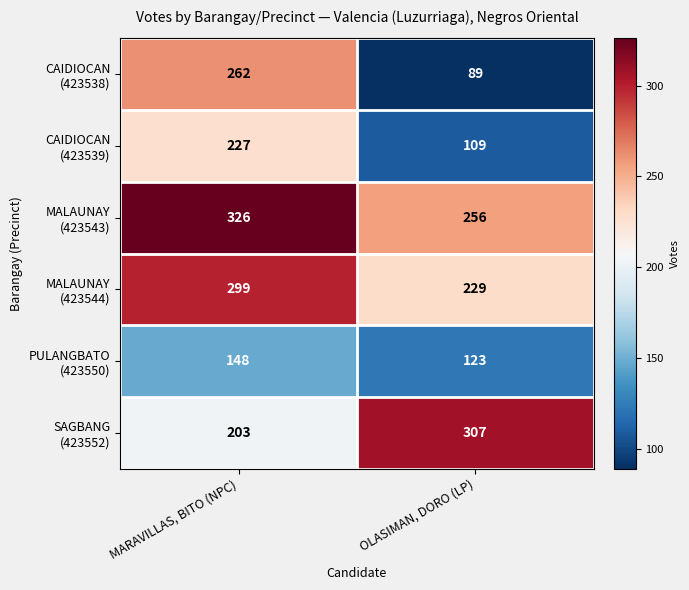

What is the maximum value shown in the chart?

326